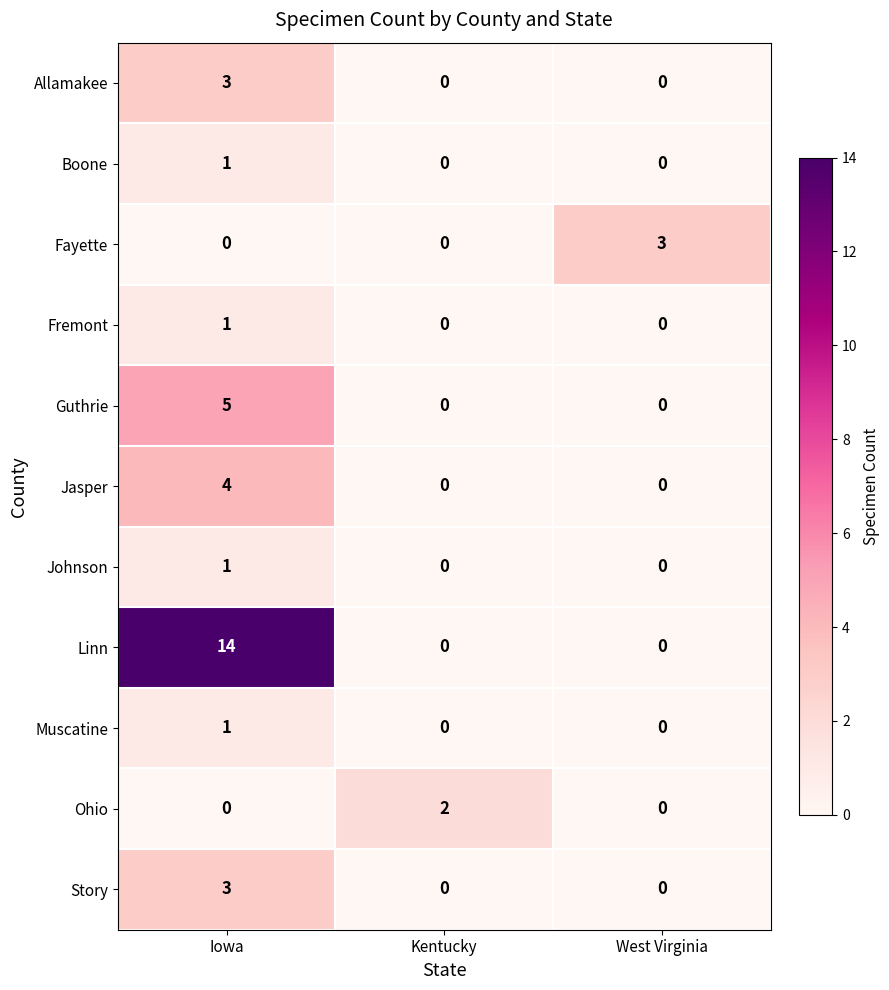

What is the difference between the Jasper values at Kentucky and Iowa?

4